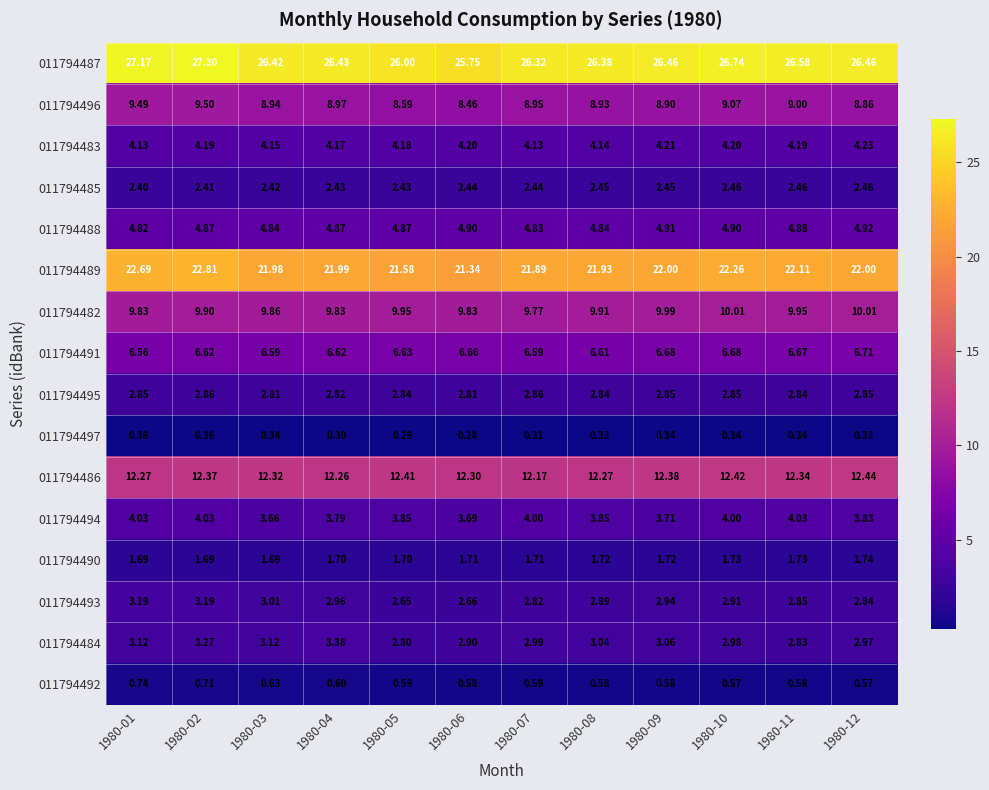

Is the value of 011794487 at 1980-11 greater than the value of 011794496 at 1980-09?

Yes